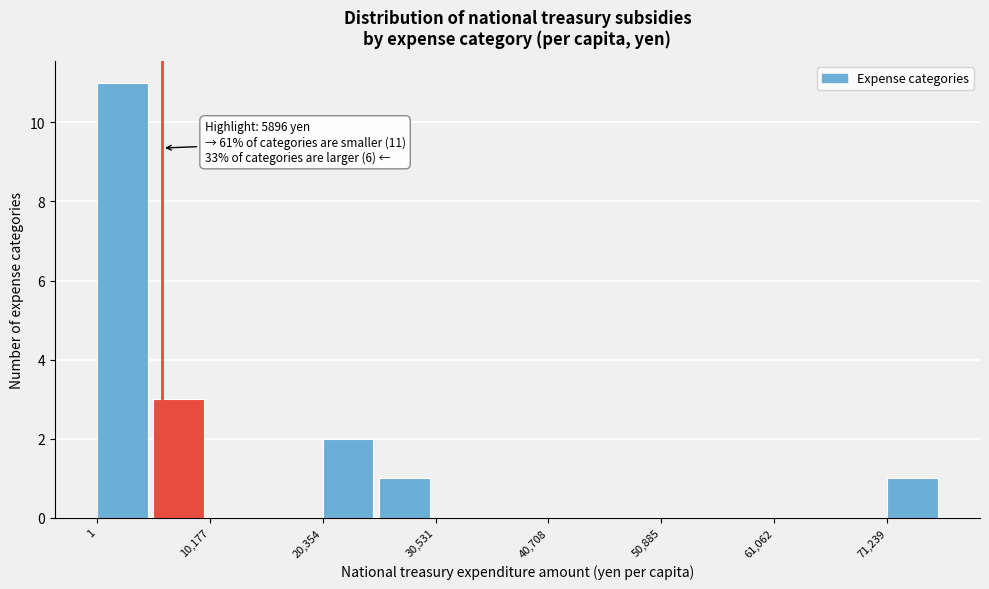

Read against the x-axis, roughly where is the centre of the tallest bar?

2000